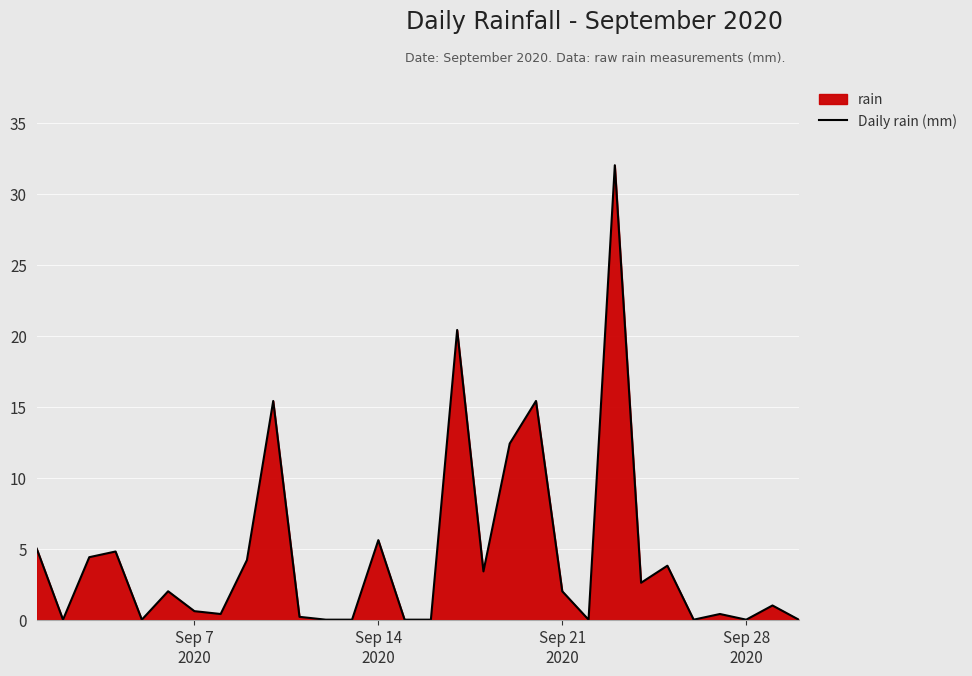

How many positive values are there?

20